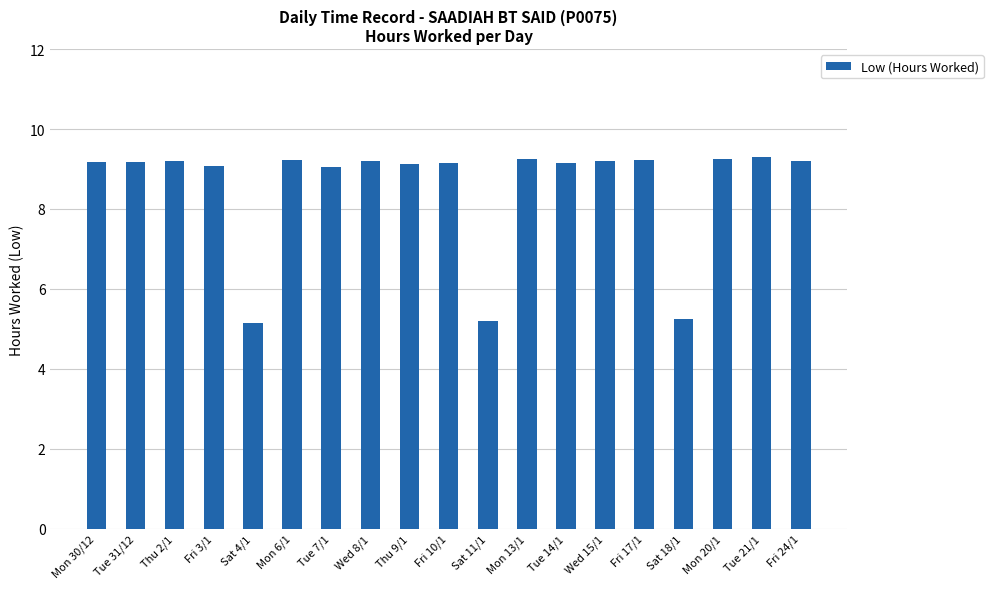

What is the greatest value displayed?

9.3